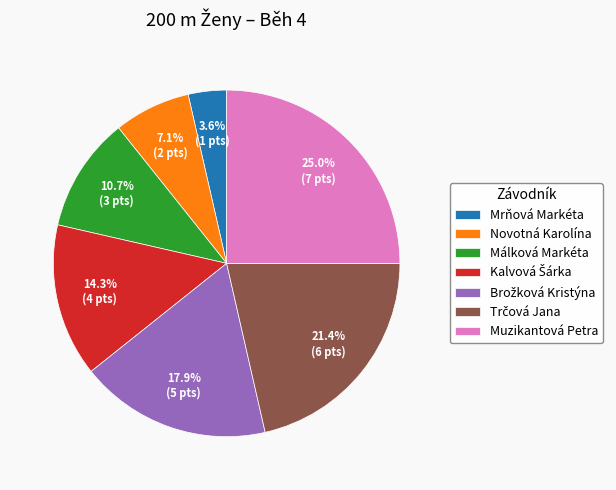

What is the ratio of the value at Muzikantová Petra to the value at Novotná Karolína?

3.5